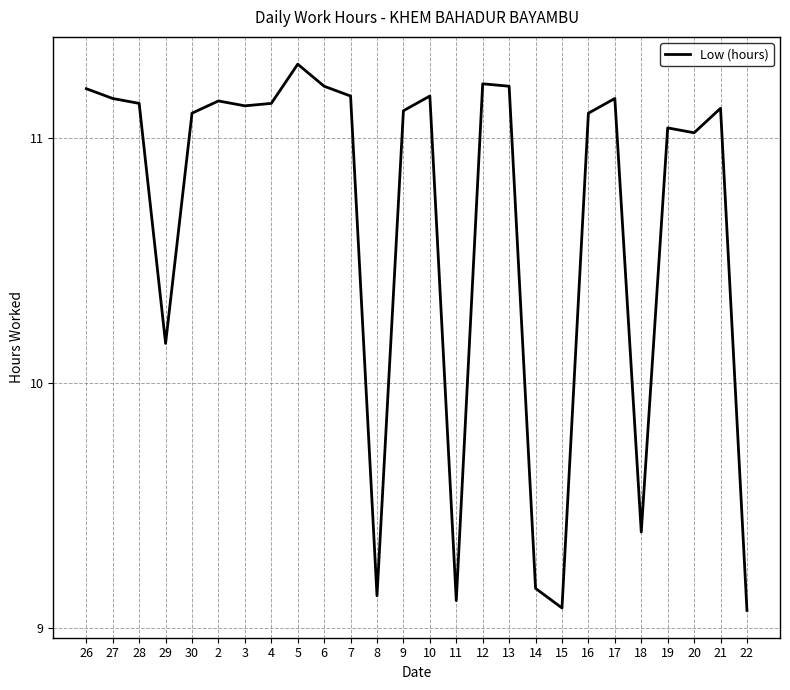

Approximately how many times larger is the value at 29 compared to 20?

0.9